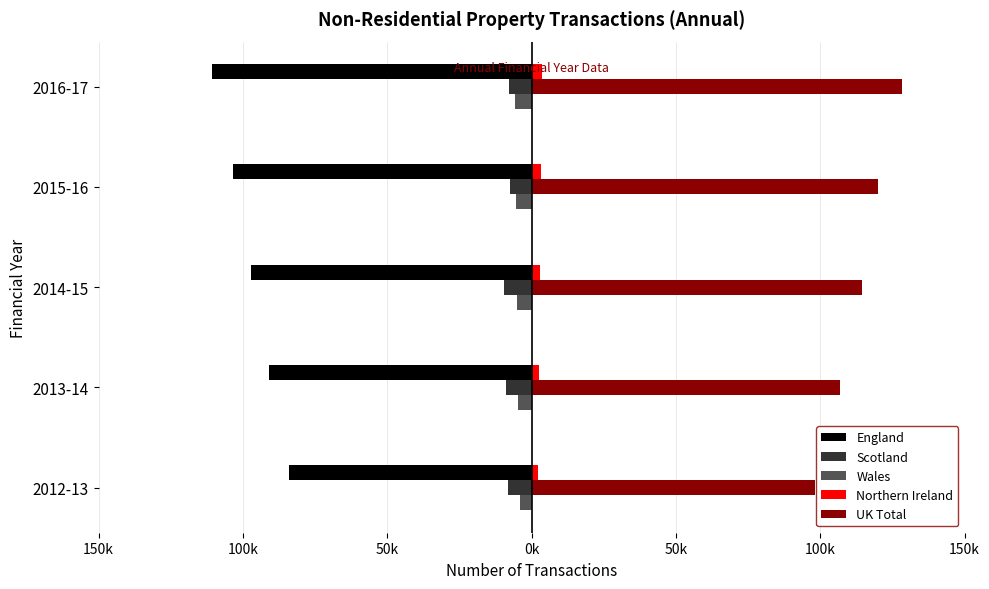

Which series has the widest spread of values?

UK Total